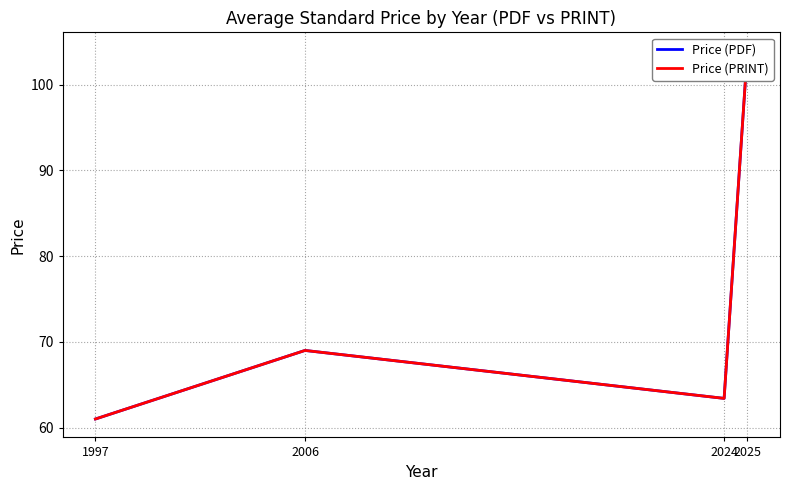

How many distinct data groups are displayed?

2